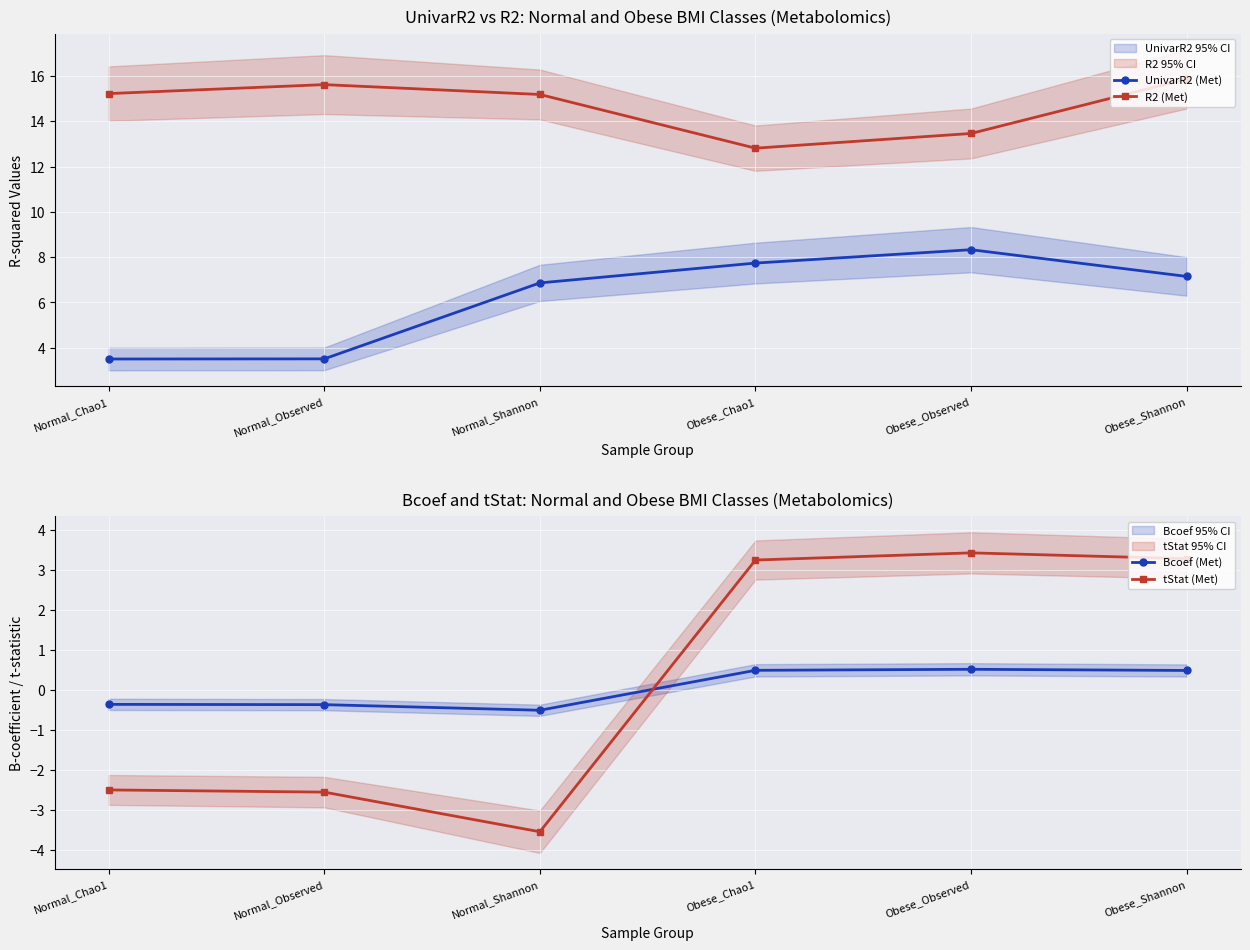

What is the smallest value displayed?

-3.5